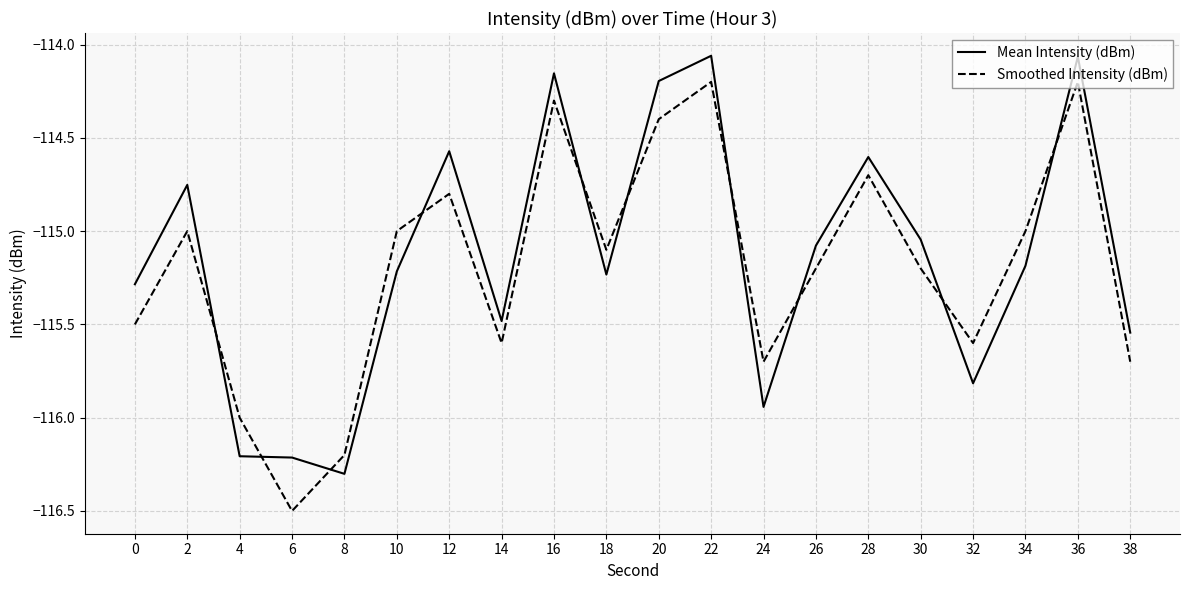

What is the sum of the Smoothed Intensity (dBm) values at 4 and 38?

-231.7